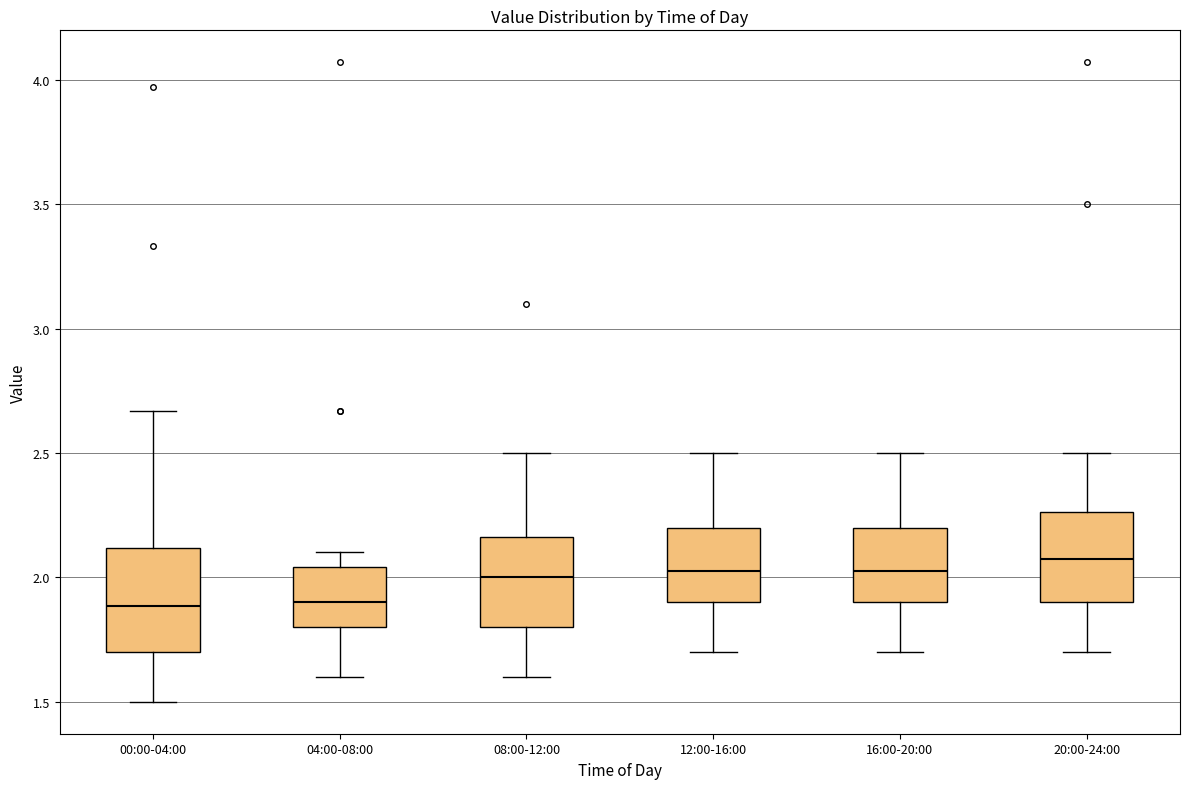

Reading left to right, transcribe this box plot: for each box, give where its median line is, the range the box spans, and where its two whiskers end, as read against the y-axis. The values are not printed on the chart, so give them approximately, as read against the axis.

00:00-04:00: median 1.90, box 1.70 to 2.10, whiskers 1.50 to 2.65
04:00-08:00: median 1.90, box 1.80 to 2.05, whiskers 1.60 to 2.10
08:00-12:00: median 2.00, box 1.80 to 2.15, whiskers 1.60 to 2.50
12:00-16:00: median 2.05, box 1.90 to 2.20, whiskers 1.70 to 2.50
16:00-20:00: median 2.05, box 1.90 to 2.20, whiskers 1.70 to 2.50
20:00-24:00: median 2.10, box 1.90 to 2.25, whiskers 1.70 to 2.50